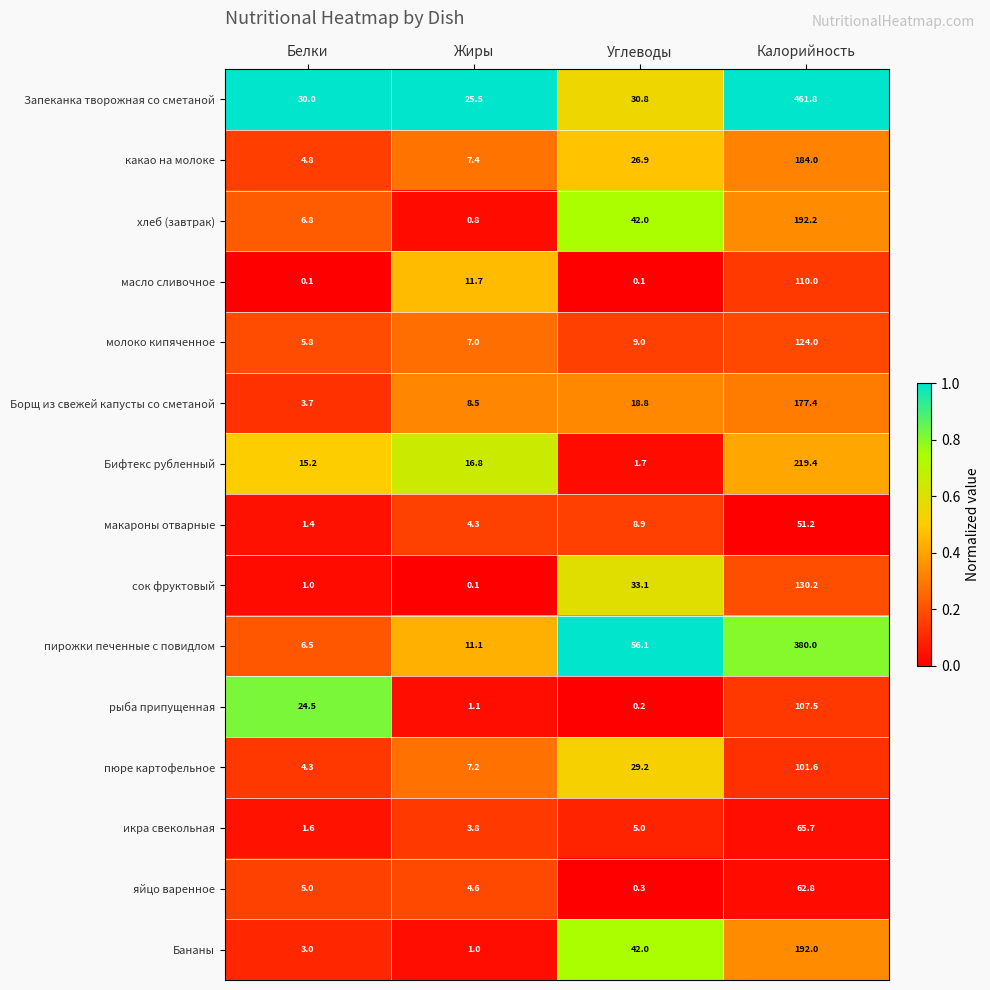

Count the number of data series in this chart.

15